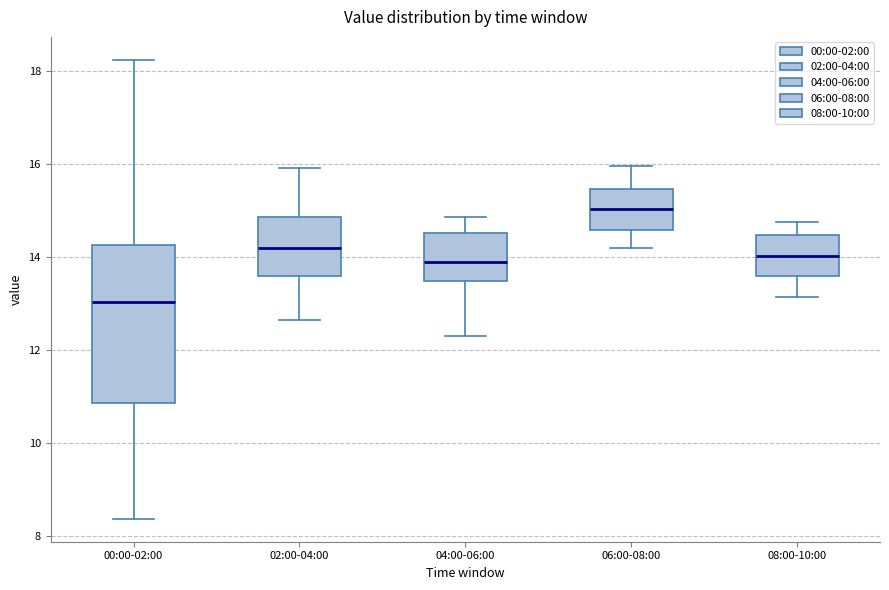

Where does the upper whisker of the box for 02:00-04:00 end on the y-axis? The values are not printed on the chart, so give them approximately, as read against the axis.

16.0